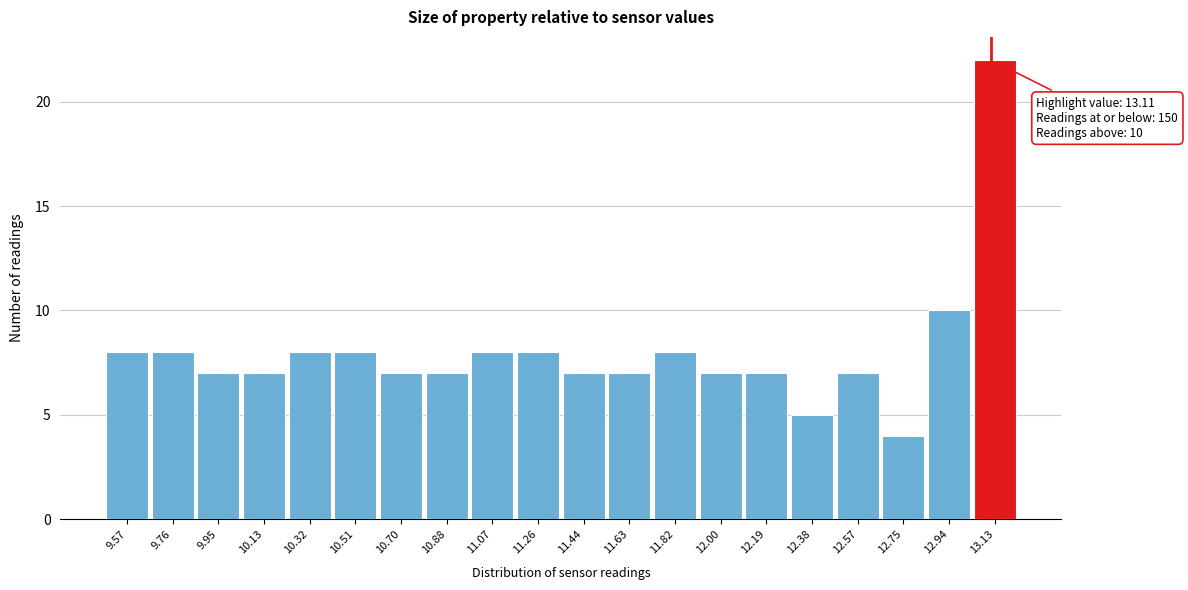

Over which range of the x-axis is the bar tallest?

13.04 to 13.22